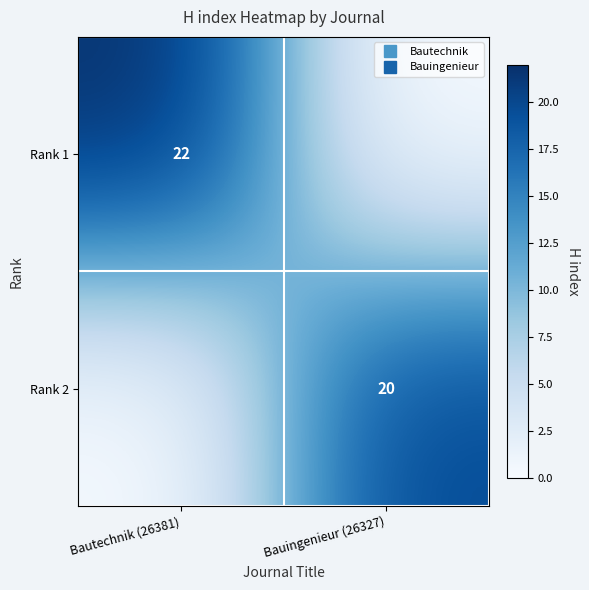

Is the value of Rank 1 at Bautechnik (26381) greater than the value of Rank 2 at Bauingenieur (26327)?

Yes